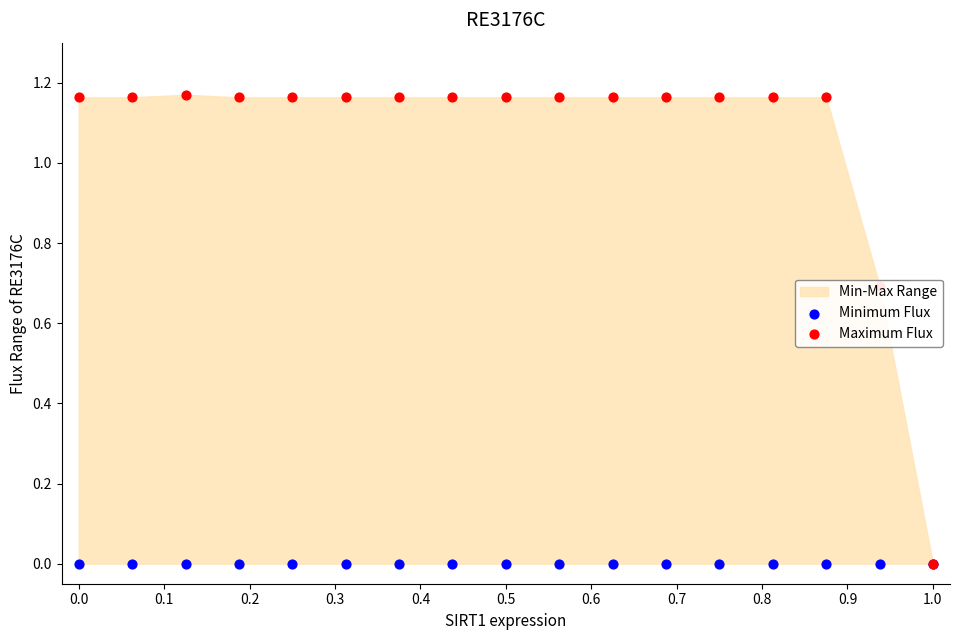

At how many categories does at least one series exceed 0?

16